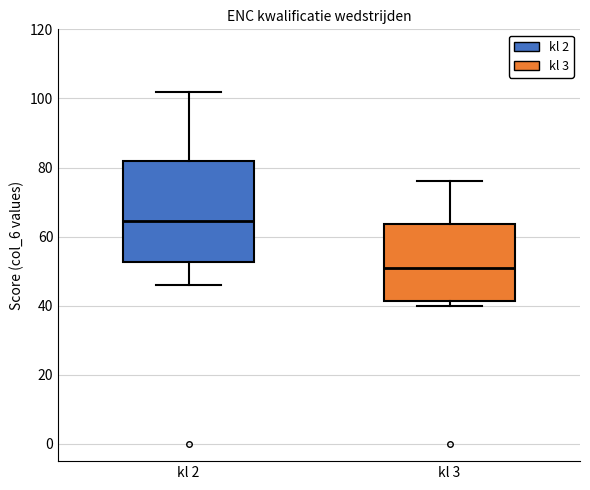

Which box is the tallest, from its lower edge to its upper edge?

kl 2